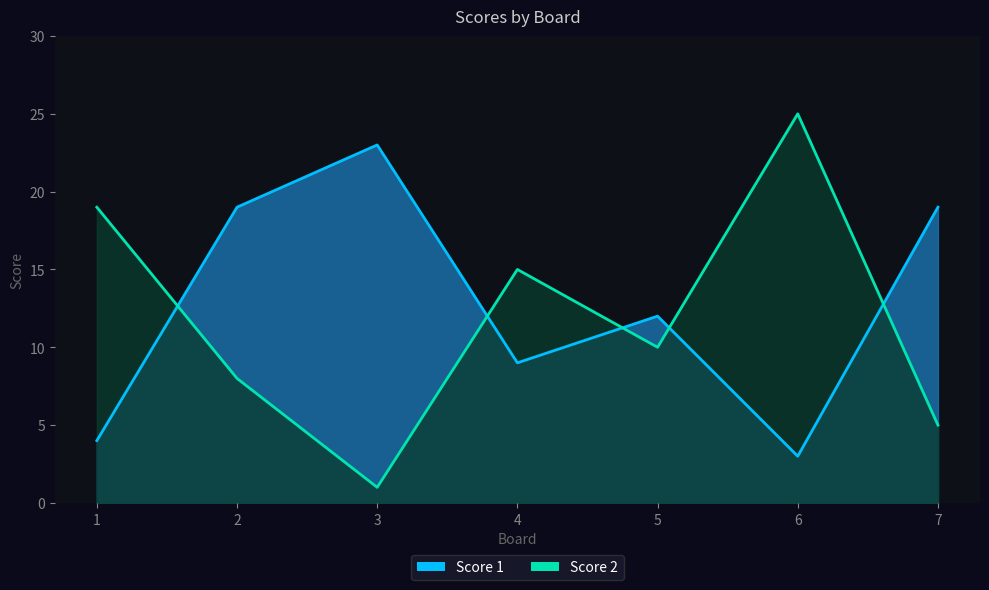

Where do Score 2 and Score 1 first cross each other?

1 and 2